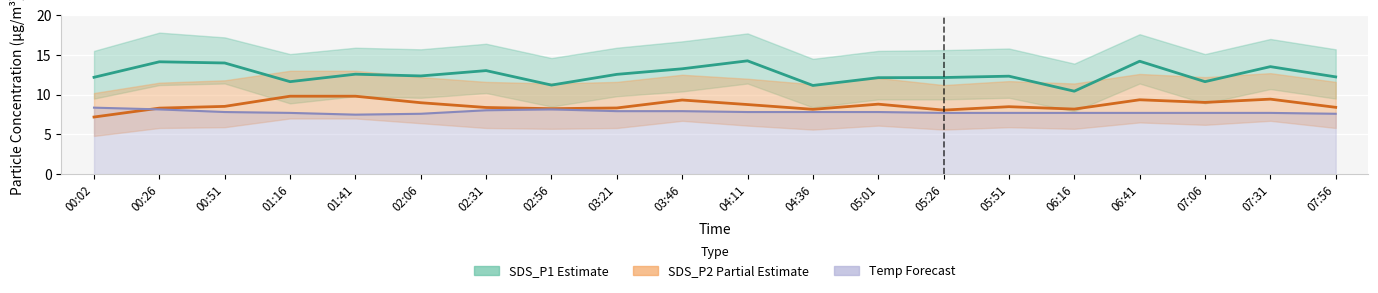

Is the value of Temp (scaled) at 00:51 greater than the value of SDS_P2 Partial Estimate at 05:51?

No